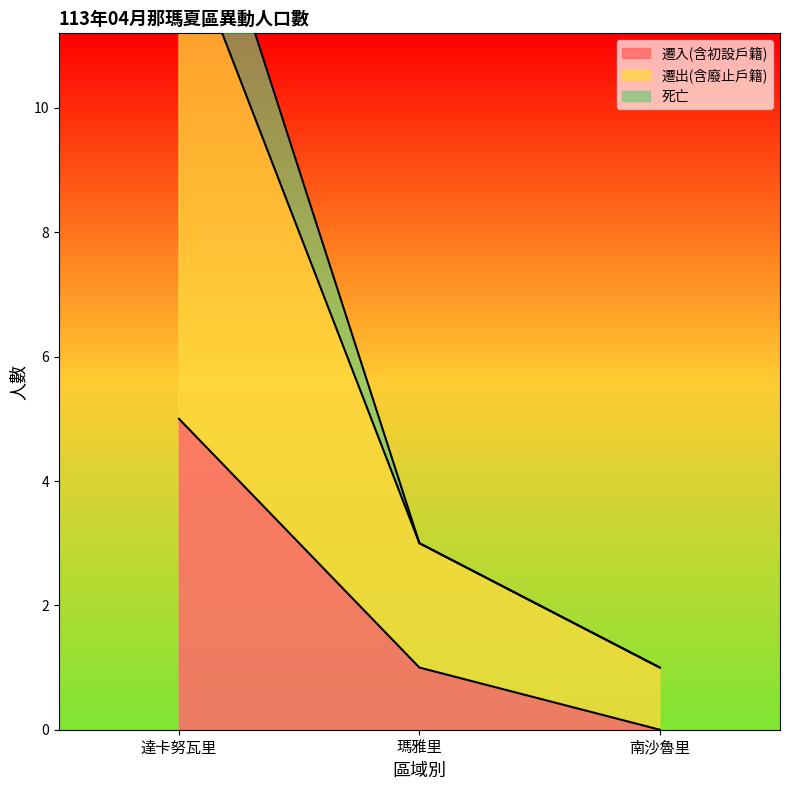

What is the label of the 2nd point from the right?

瑪雅里